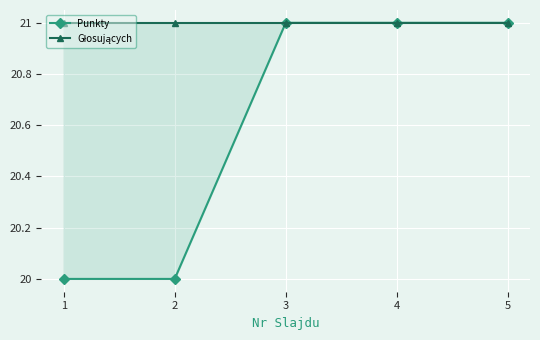

The Głosujących series shows 21 at 4. True or false?

True